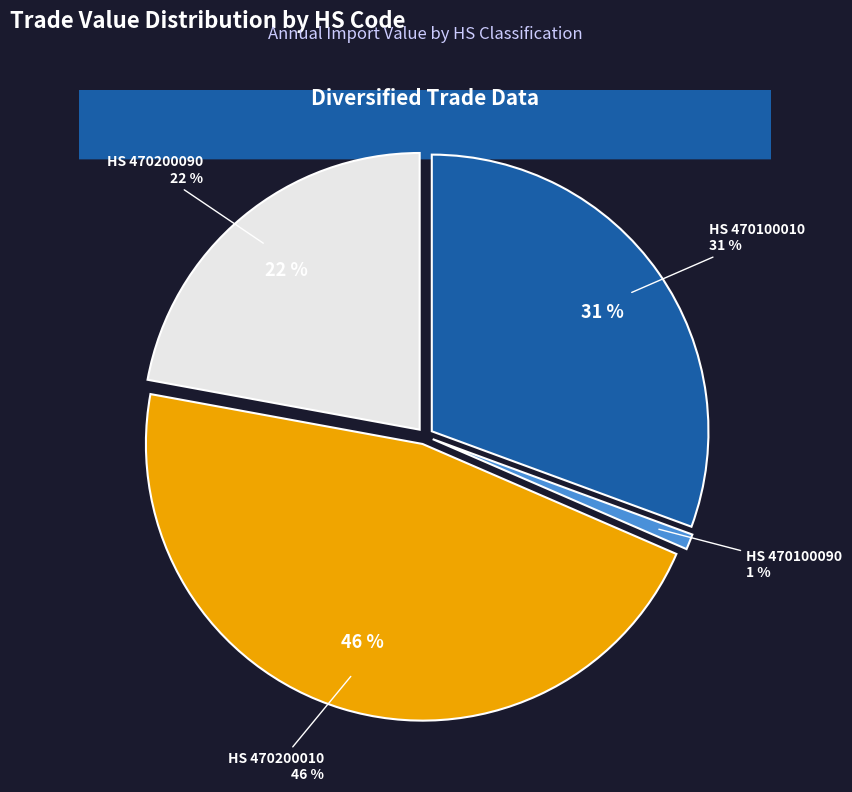

Is there any slice that represents more than half of the pie?

No